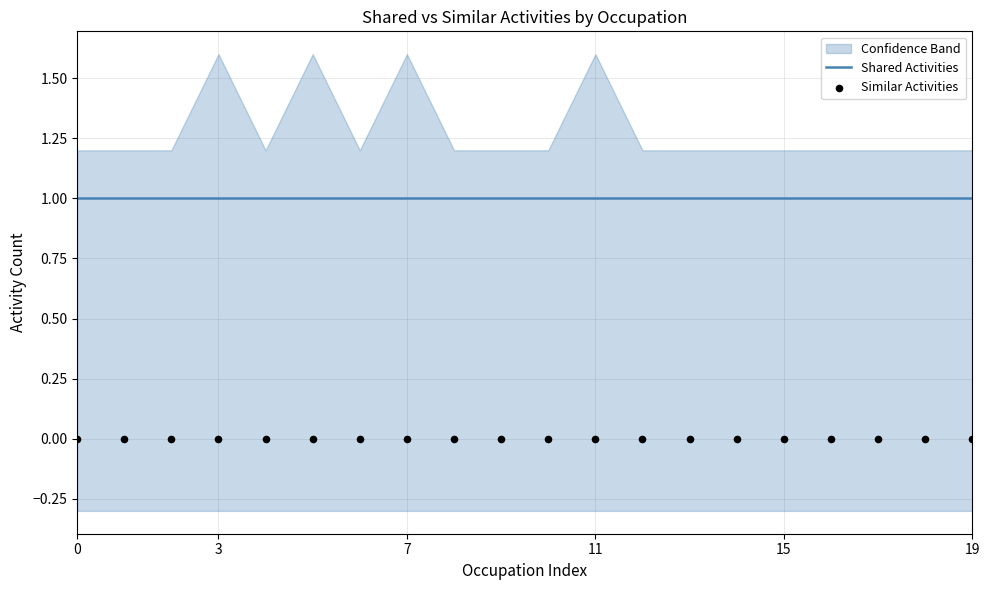

Which series has the largest total across all categories?

Shared Activities